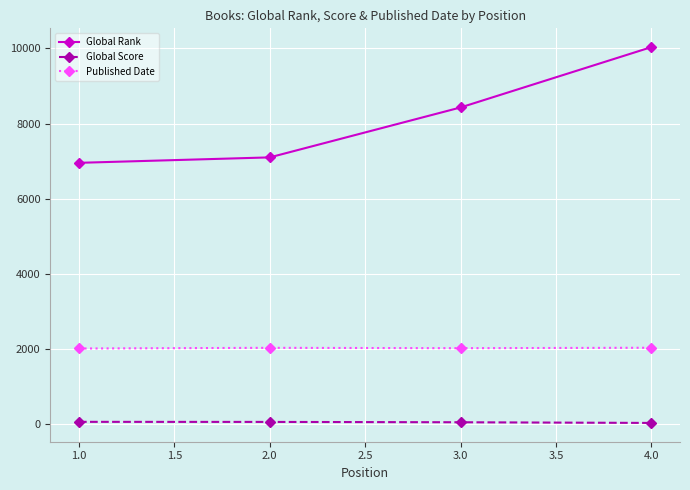

Rank the series by their maximum value, from highest to lowest.

Global Rank, Published Date, Global Score